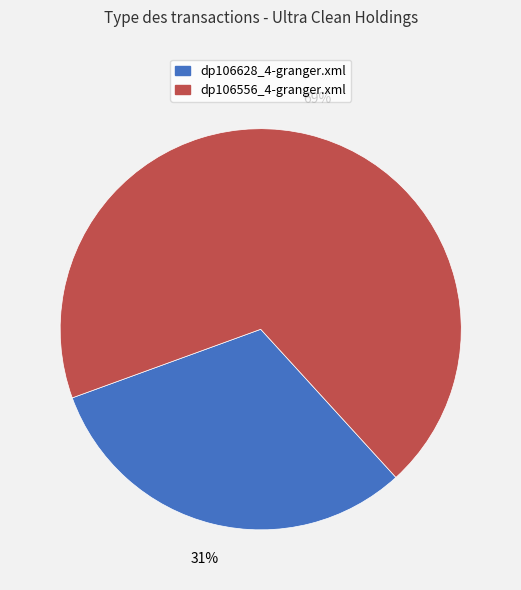

Is it true that dp106556_4-granger.xml is 69% of the pie?

True